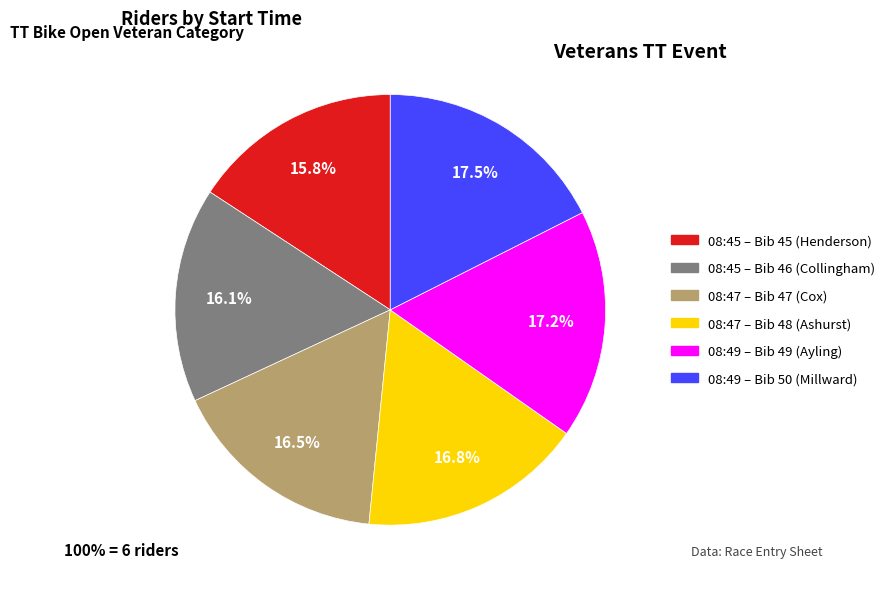

Is there any slice that represents more than half of the pie?

No